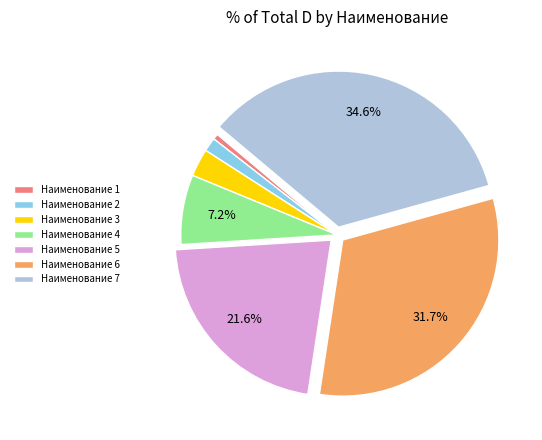

Is there any slice that represents more than half of the pie?

No